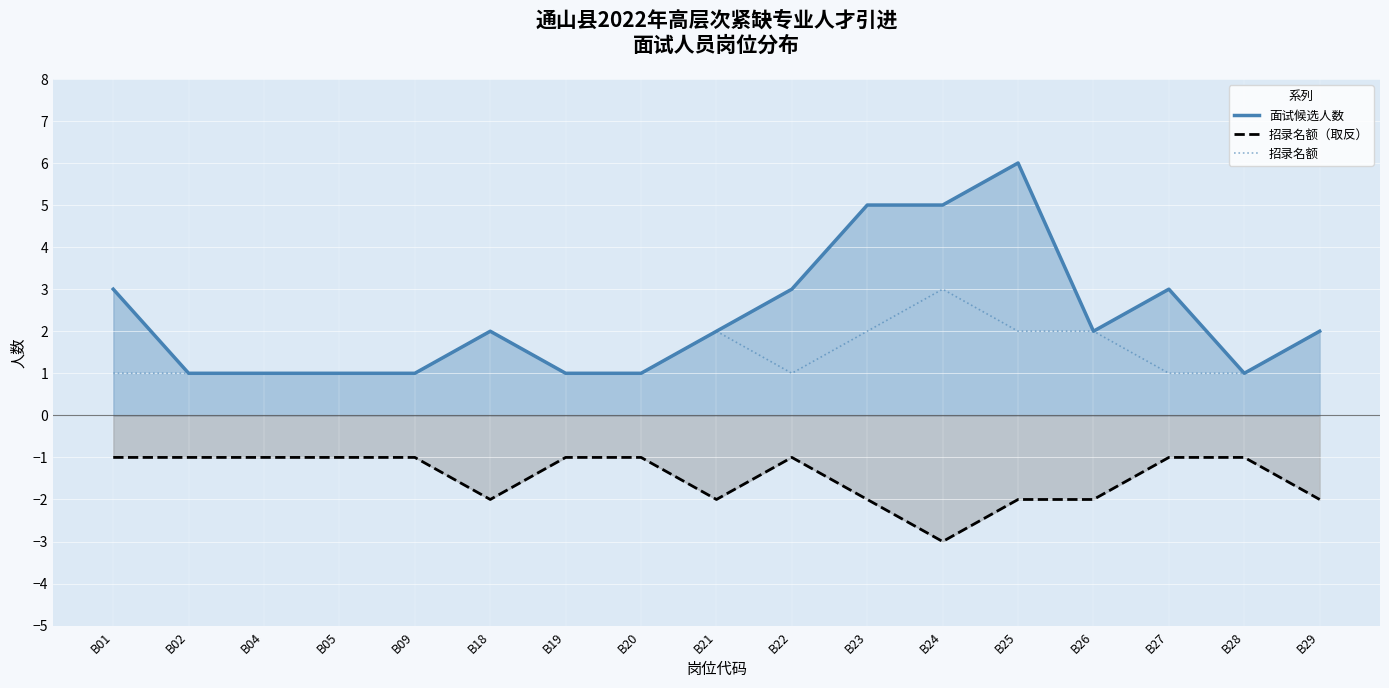

At which category is the sum across all series the highest?

B25